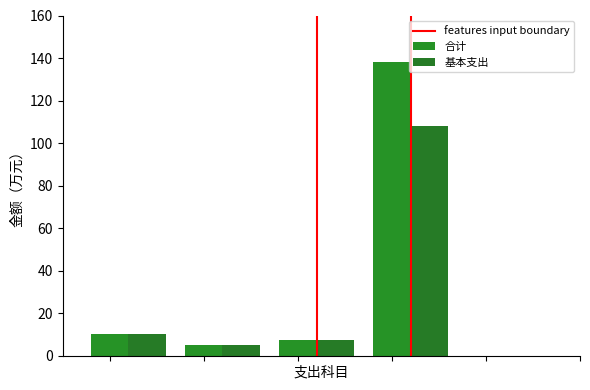

What is the value of the 合计 bar at the 1st from the left?

10.1